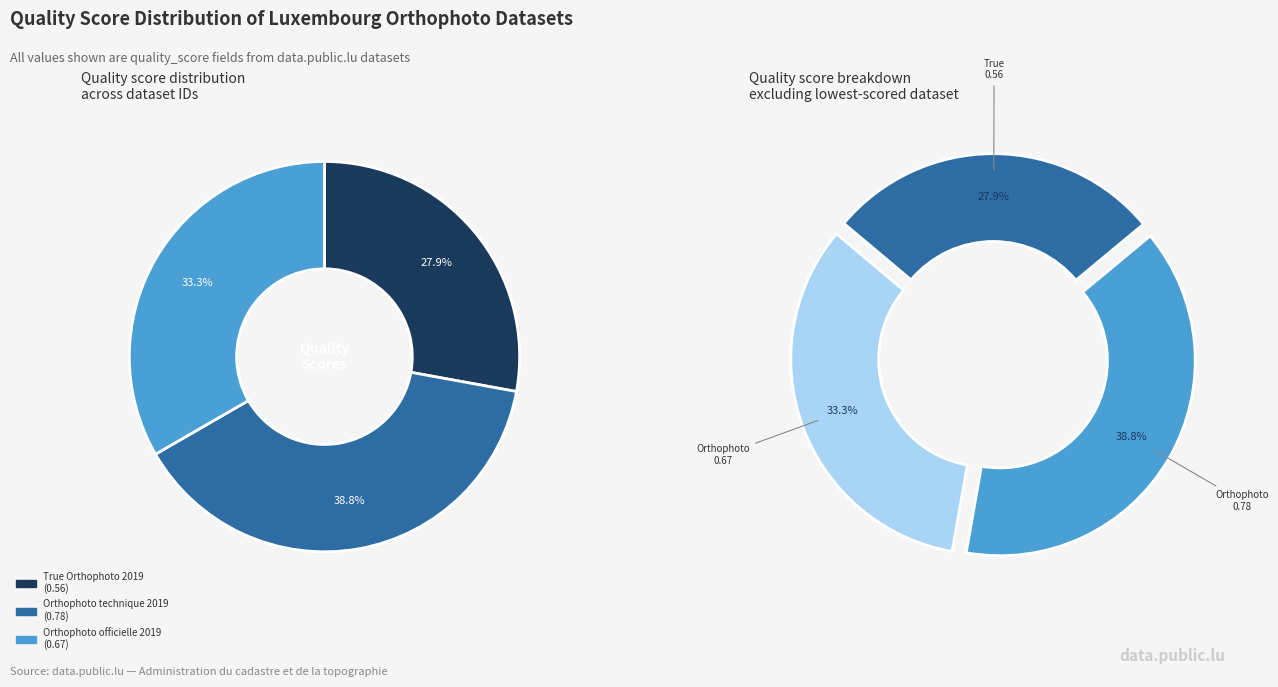

How many slices are in this pie chart?

3